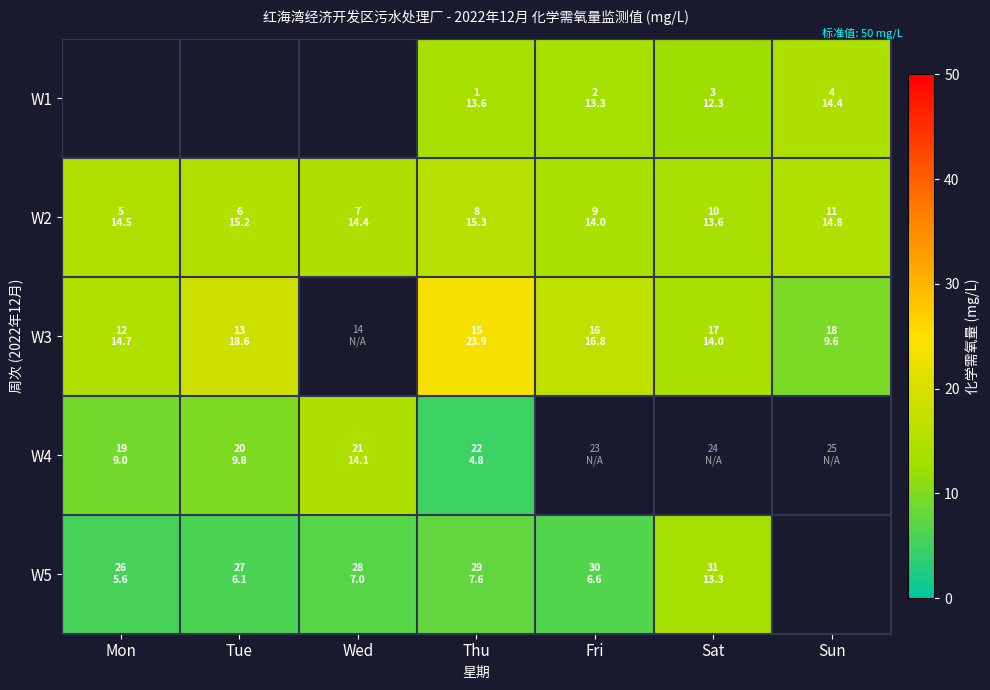

At which label is W4 closest to 9?

Mon